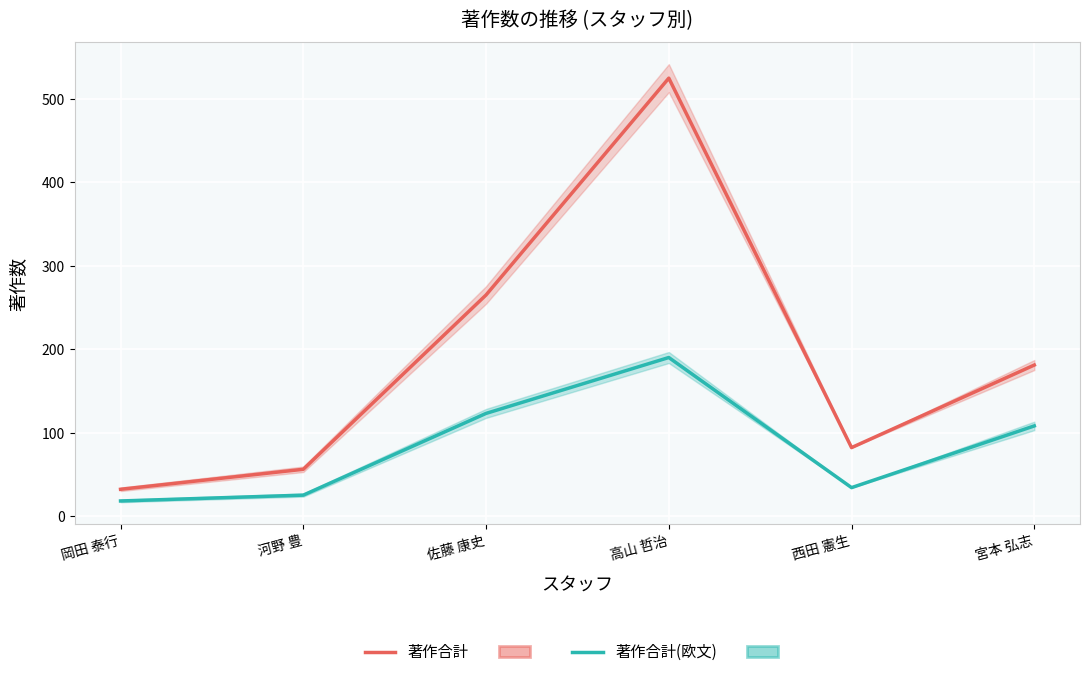

Is this an area chart (filled region under the line)?

No